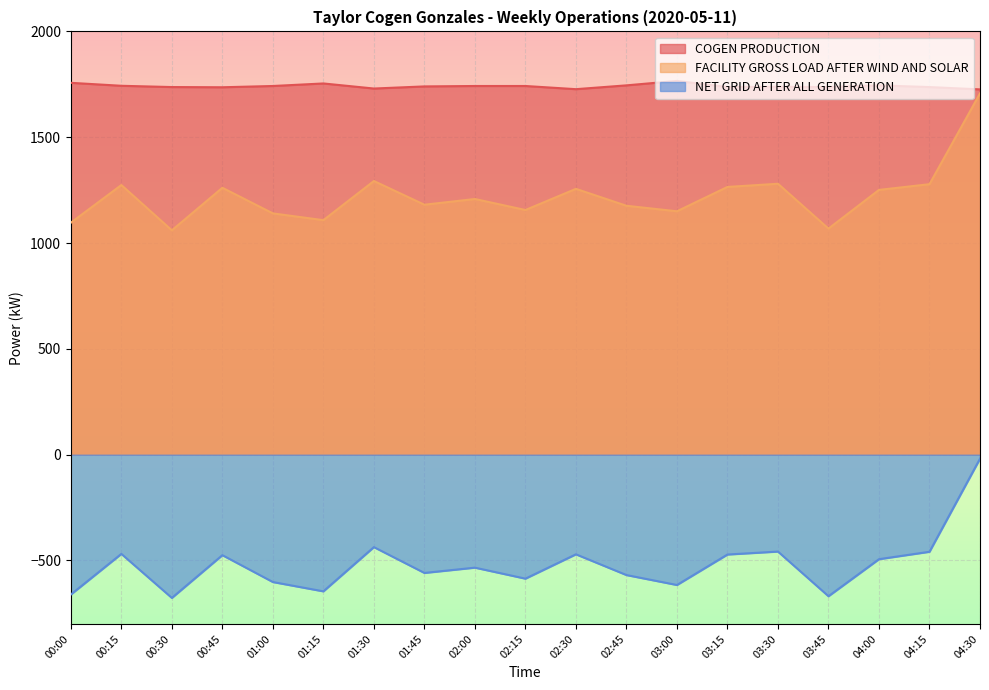

What is the difference between the highest and lowest values at 04:30?

1745